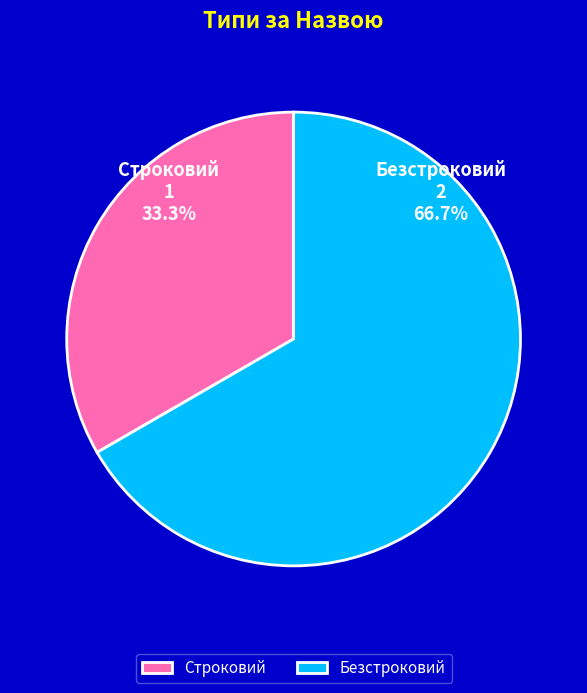

What portion of the pie excludes Безстроковий?

33.3%